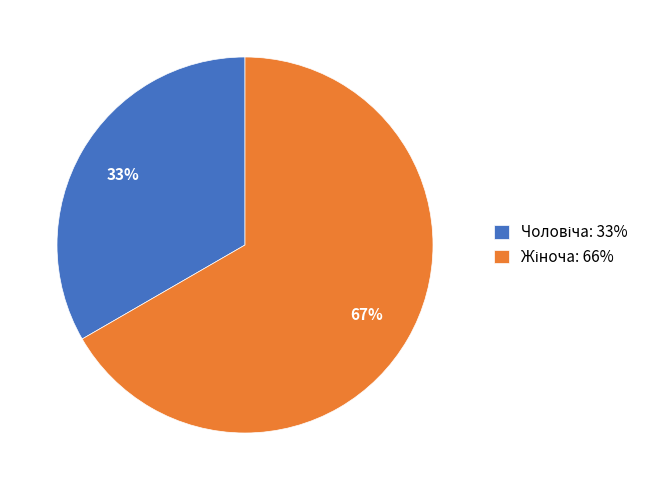

To the nearest percent, what is the average slice percentage?

50%